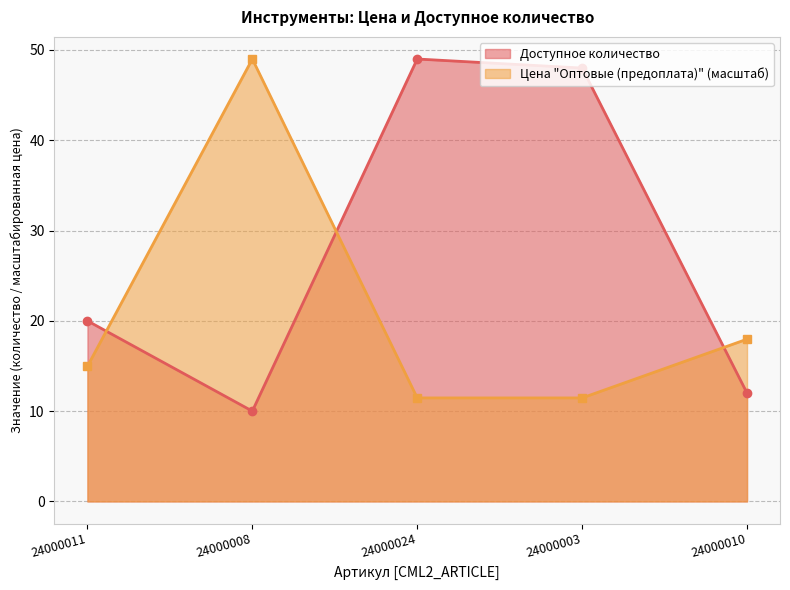

Reading left to right, what are all the values shown in this chart?

Доступное количество: 24000011=20.0	24000008=10.0	24000024=49.0	24000003=48.0	24000010=12.0
Цена "Оптовые (предоплата)": 24000011=15.0	24000008=49.0	24000024=11.5	24000003=11.5	24000010=18.0